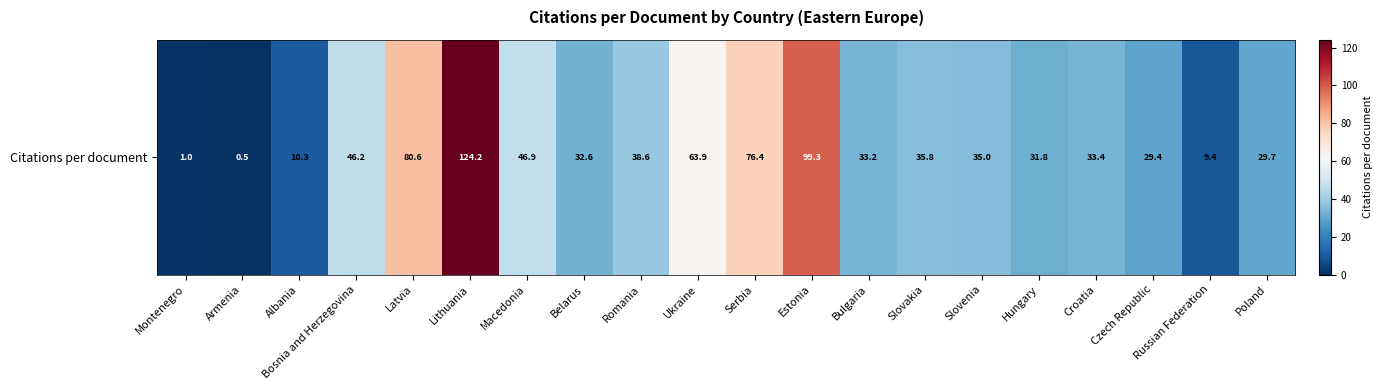

What is the change in value from Bosnia and Herzegovina to Lithuania?

+78.0